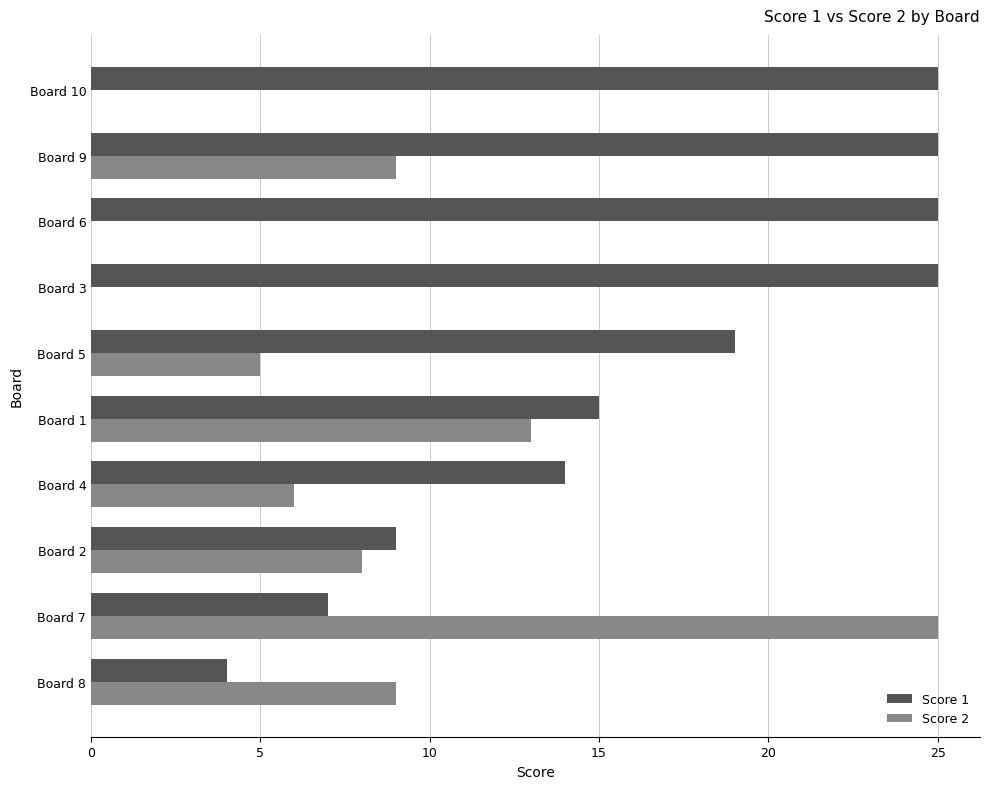

At which label is Score 2 closest to 12?

Board 1